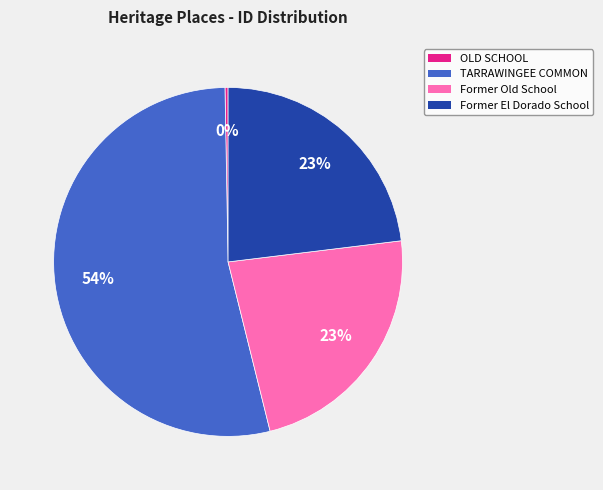

To the nearest percent, what is the average slice percentage?

25%